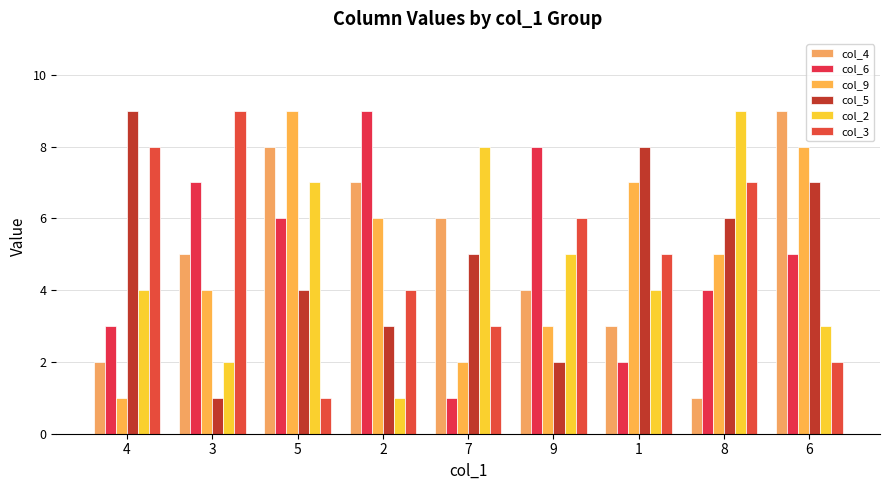

List the series in order of their peak value, lowest first.

col_4, col_6, col_9, col_5, col_2, col_3